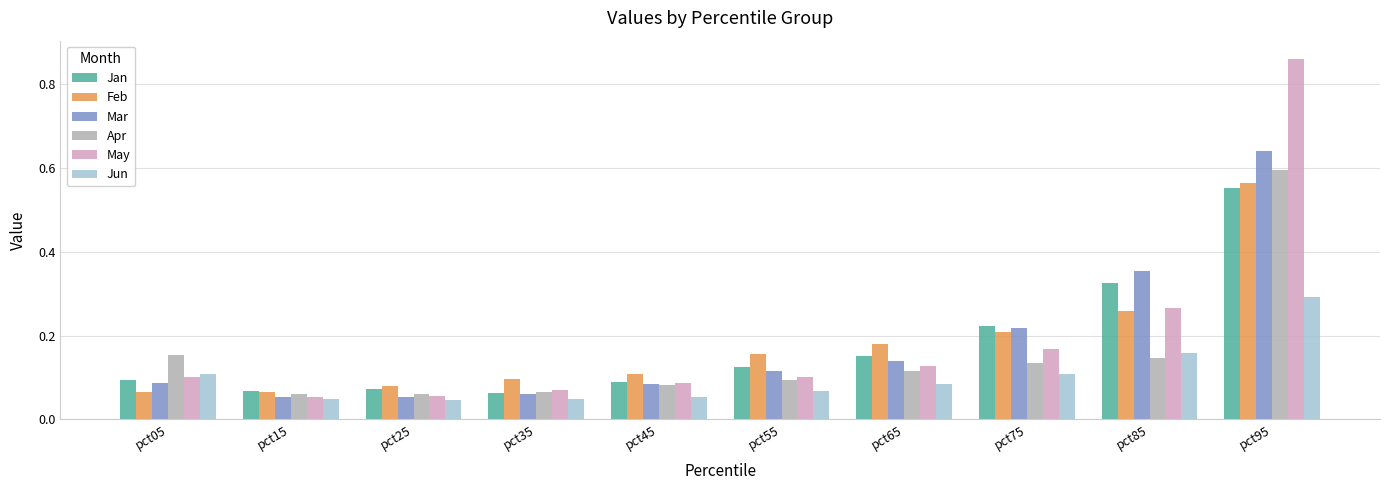

True or false: Feb has a value of 0.1 at pct65.

False